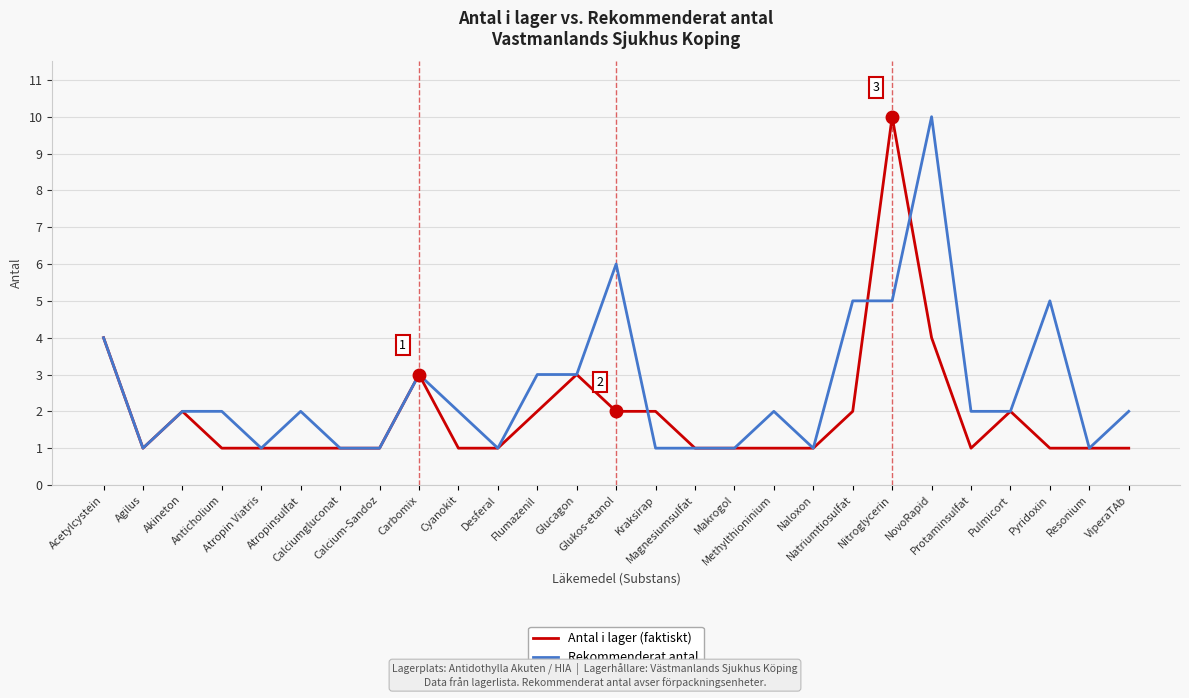

Which series has the largest total across all categories?

Rekommenderat antal